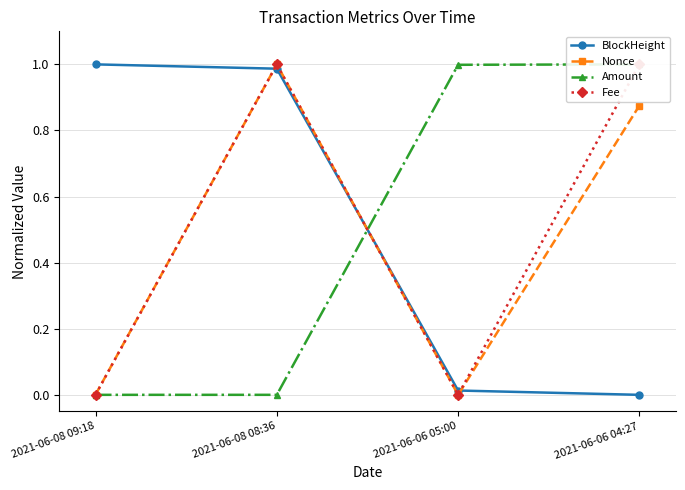

Which category has the highest value in the Nonce series?

2021-06-08 08:36